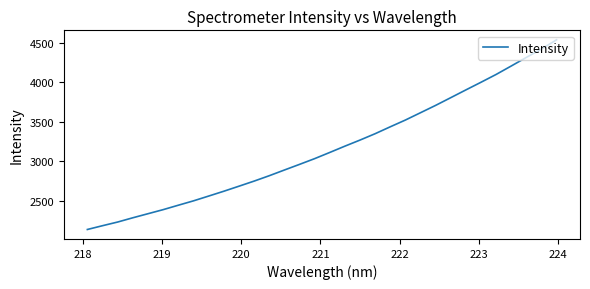

How many series are shown in this chart?

1